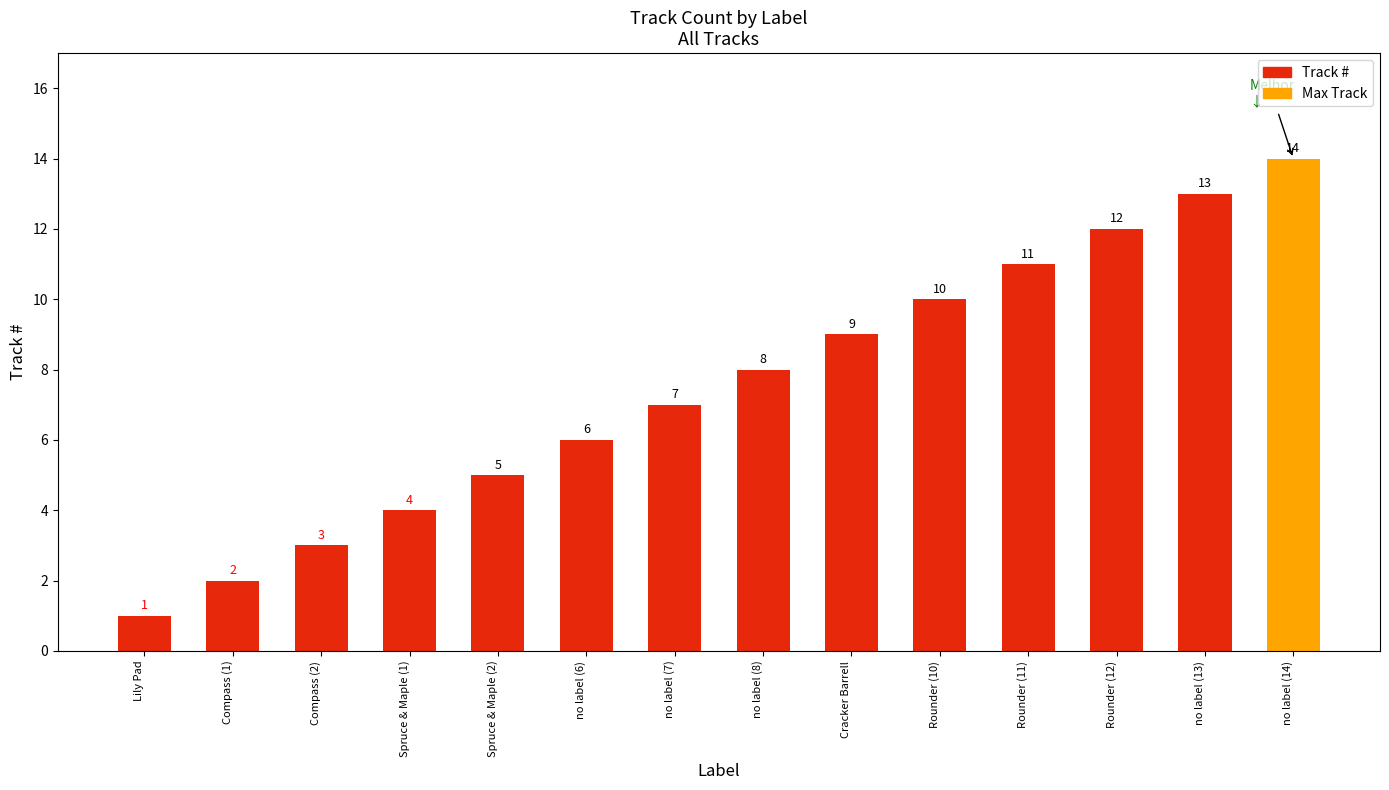

Is it true that the value at Lily Pad is 1?

True